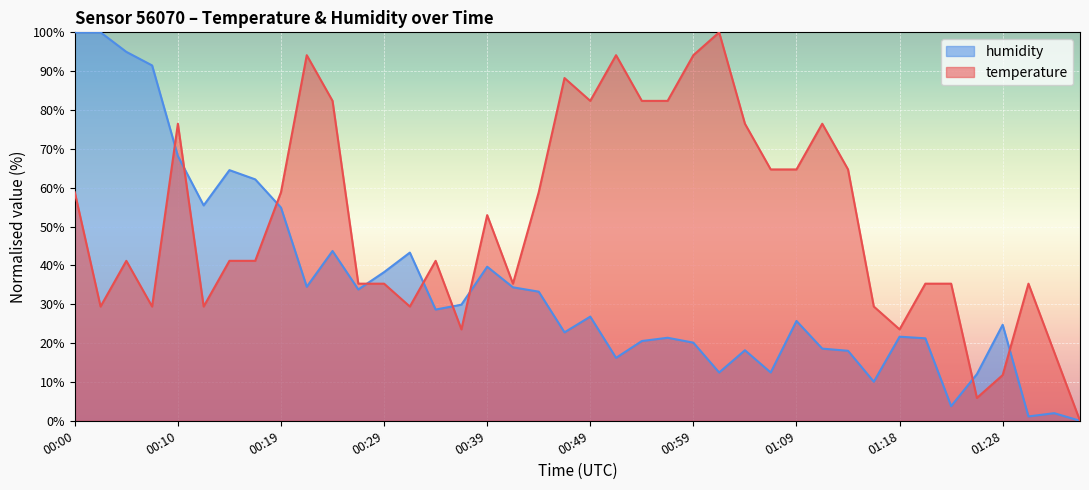

What is the approximate value of temperature at 01:11?

76.5